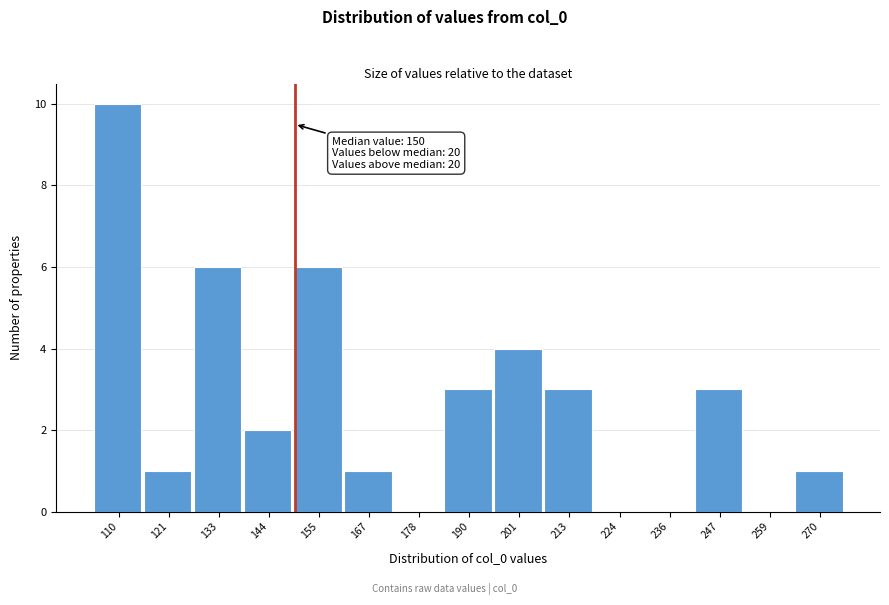

Over which range of the x-axis is the bar tallest?

104 to 116